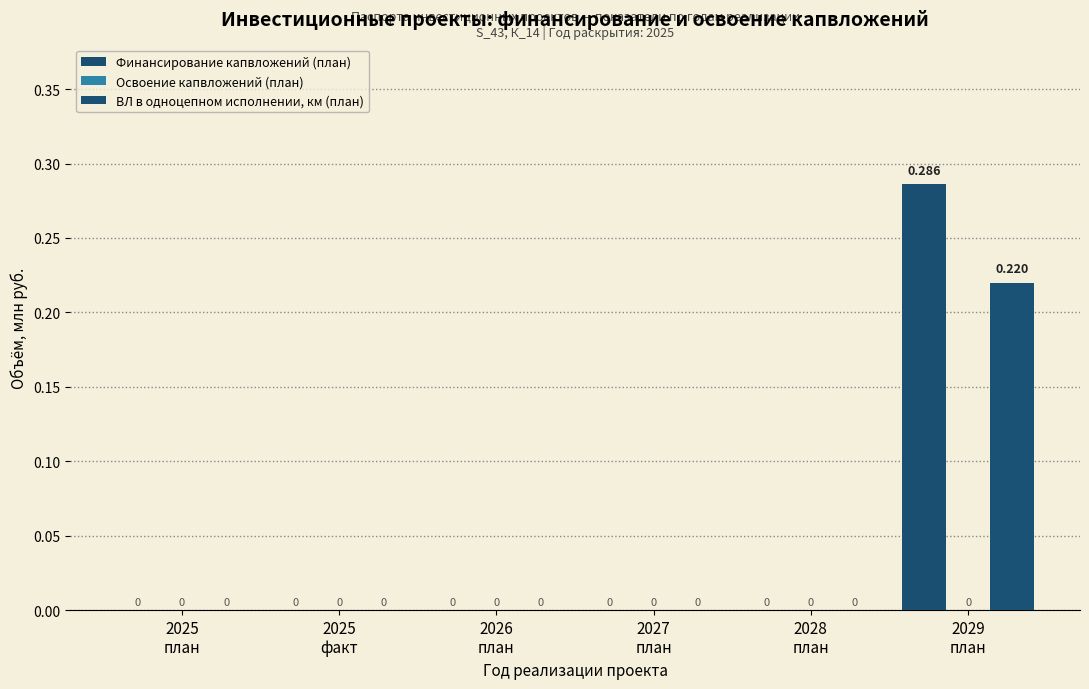

Are the bars horizontal?

No